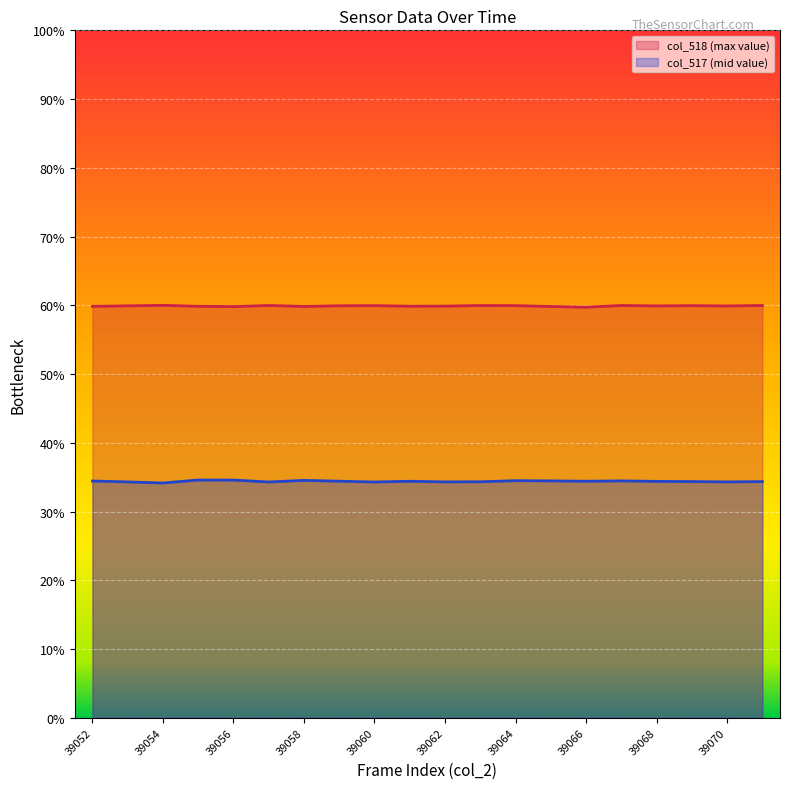

Reading right to left, transcribe all the data shown in this chart.

col_518: 39302	39259	39288	39262	39304	39143	39209	39290	39299	39244	39234	39291	39277	39212	39304	39198	39227	39317	39271	39220
col_517: 22514	22482	22516	22533	22580	22546	22579	22600	22497	22485	22545	22474	22550	22628	22478	22656	22663	22380	22483	22568